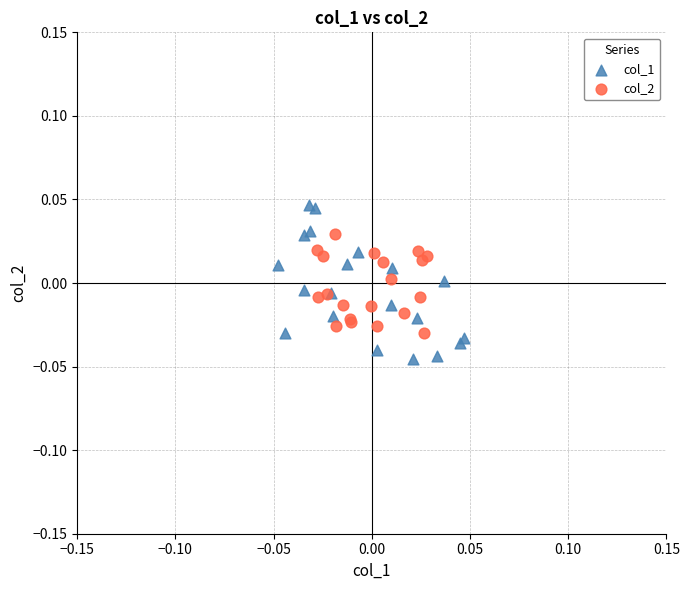

Which series contains the lowest Y value?

col_1